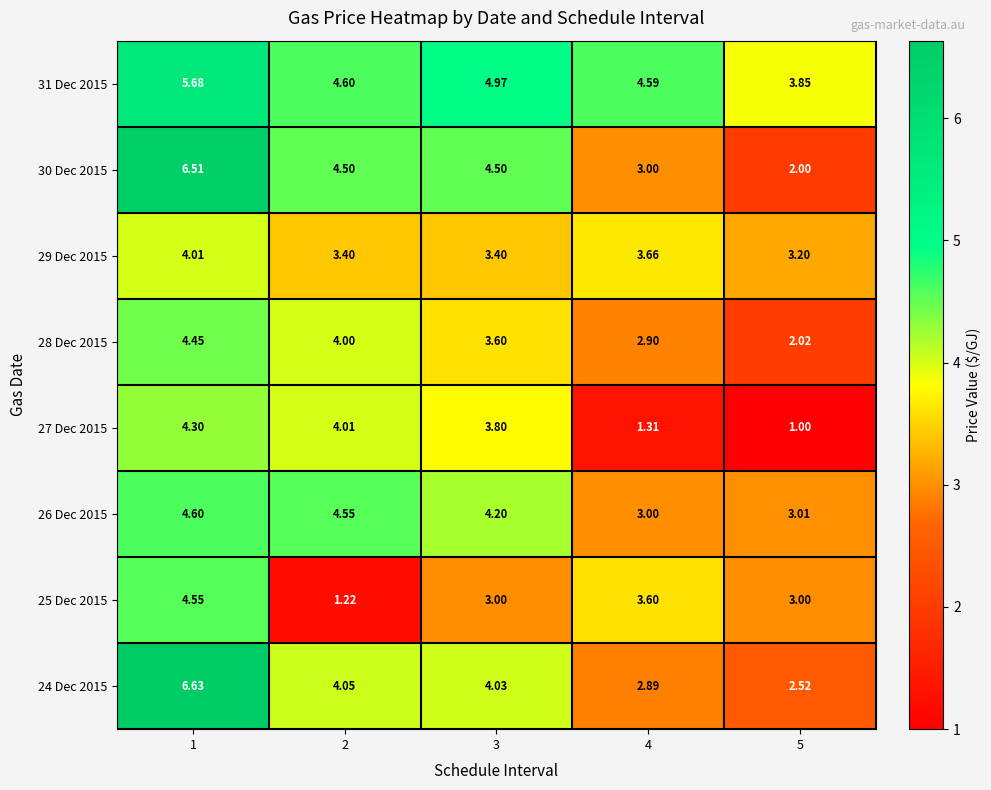

Is the value of 30 Dec 2015 at 4 greater than the value of 27 Dec 2015 at 3?

No